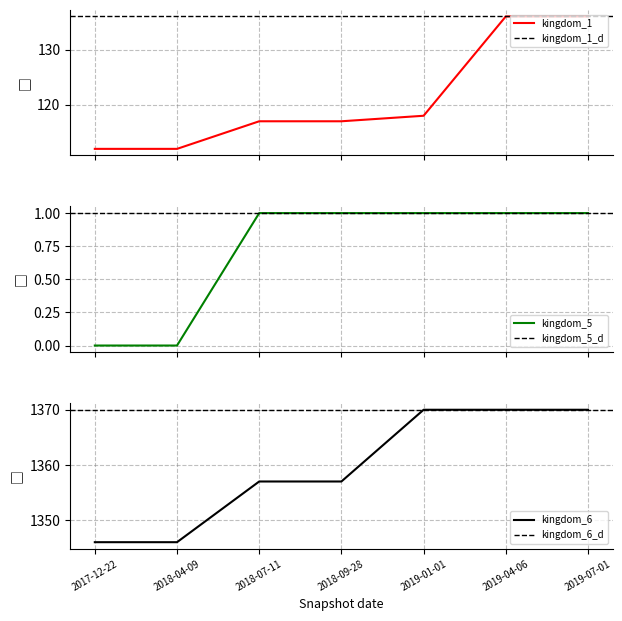

At which label does kingdom_1 first exceed 117?

2019-01-01